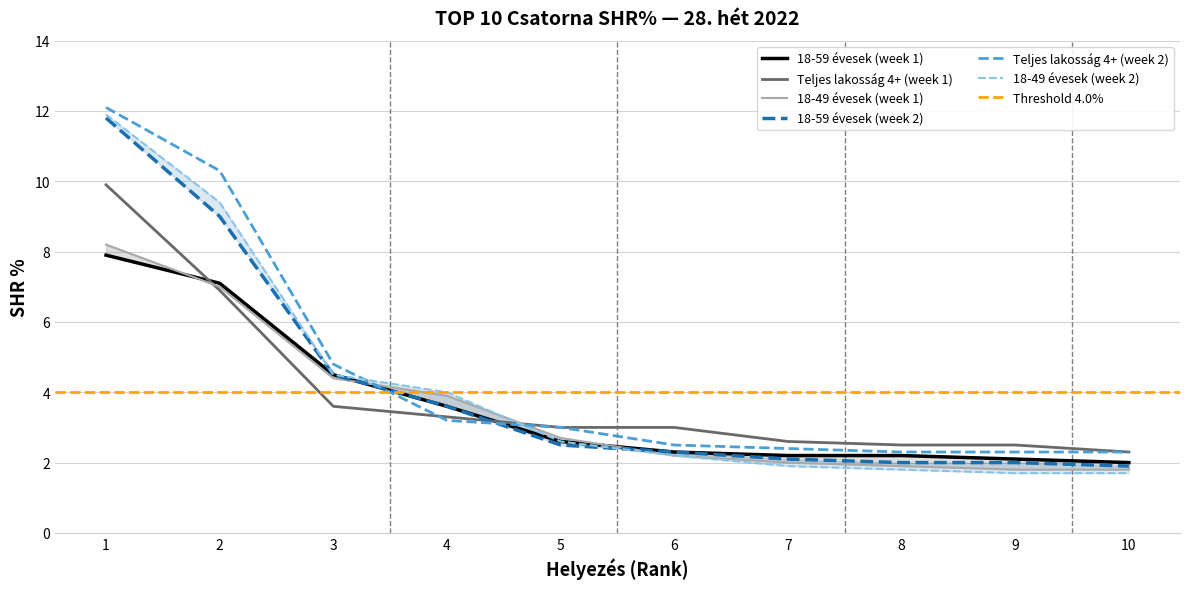

Which category has the lowest value across all series?

9